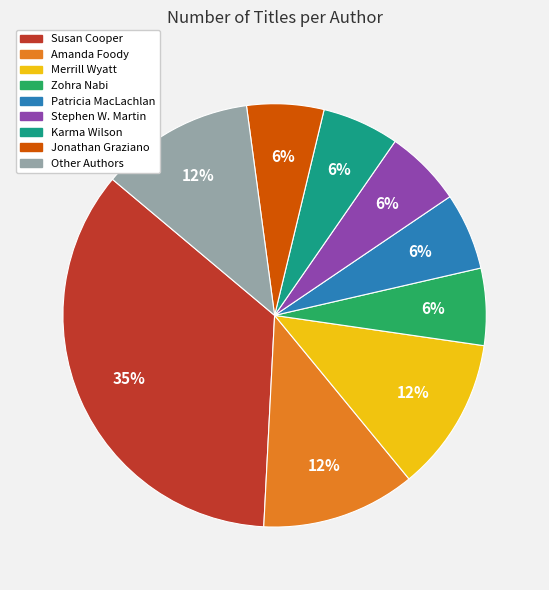

Is the sum of Zohra Nabi and Karma Wilson greater than half?

No